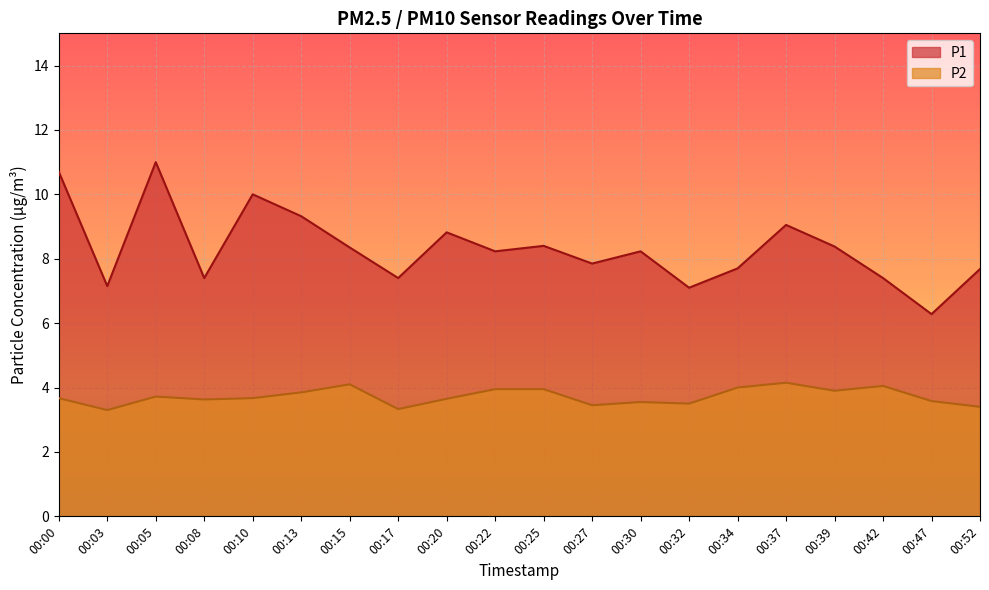

Where does the P1 series first go above 8?

00:00